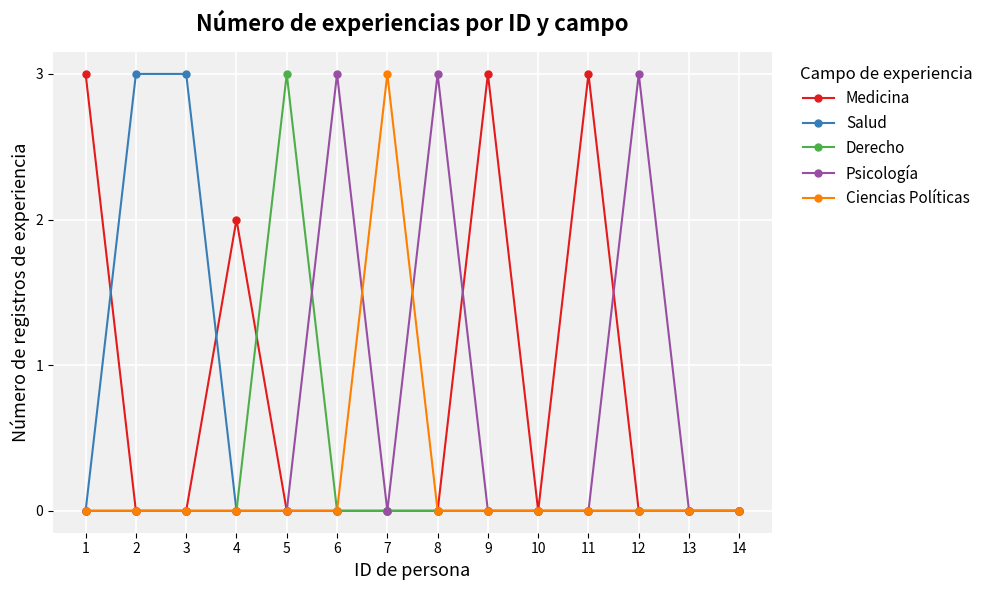

What is the total value across all series at 11?

3